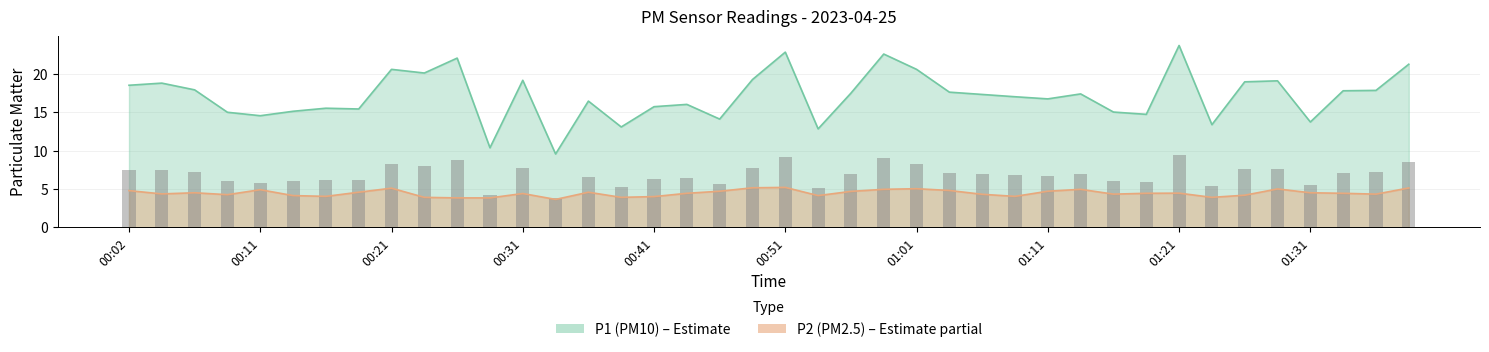

True or false: P2 has a value of 4.3 at 01:16.

True